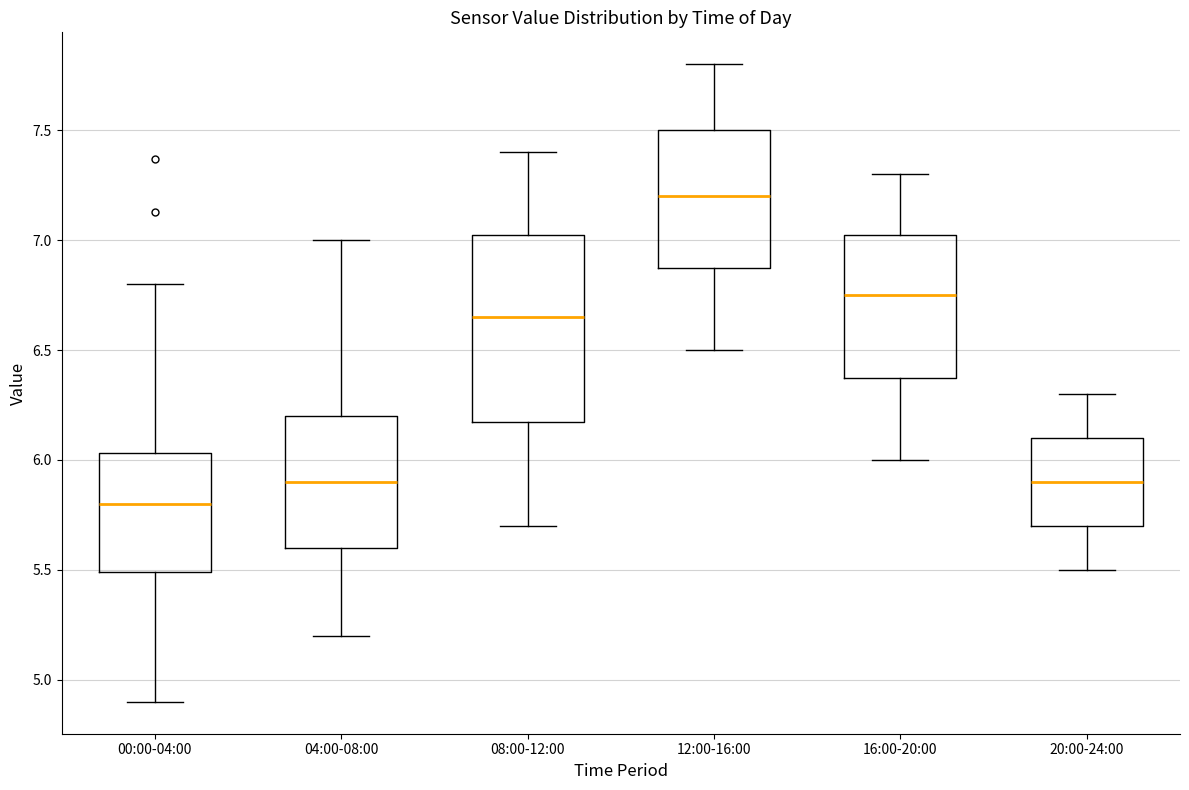

Reading left to right, transcribe this box plot: for each box, give where its median line is, the range the box spans, and where its two whiskers end, as read against the y-axis. The values are not printed on the chart, so give them approximately, as read against the axis.

00:00-04:00: median 5.80, box 5.50 to 6.05, whiskers 4.90 to 6.80
04:00-08:00: median 5.90, box 5.60 to 6.20, whiskers 5.20 to 7.00
08:00-12:00: median 6.65, box 6.20 to 7.05, whiskers 5.70 to 7.40
12:00-16:00: median 7.20, box 6.90 to 7.50, whiskers 6.50 to 7.80
16:00-20:00: median 6.75, box 6.40 to 7.05, whiskers 6.00 to 7.30
20:00-24:00: median 5.90, box 5.70 to 6.10, whiskers 5.50 to 6.30